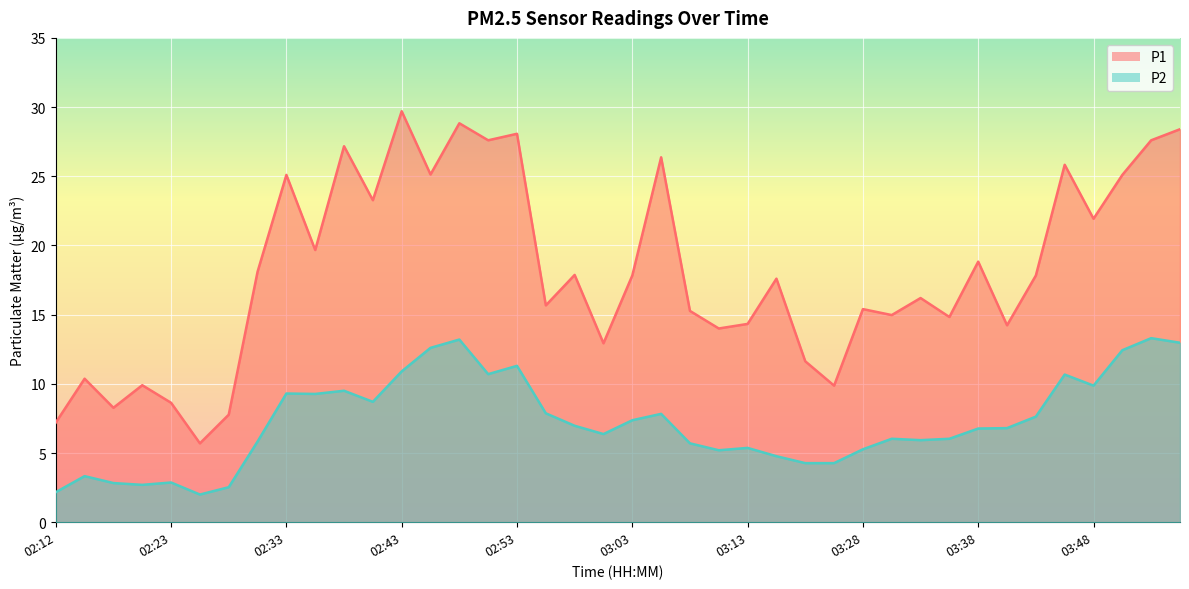

At which category does P1 reach its first local peak?

02:15